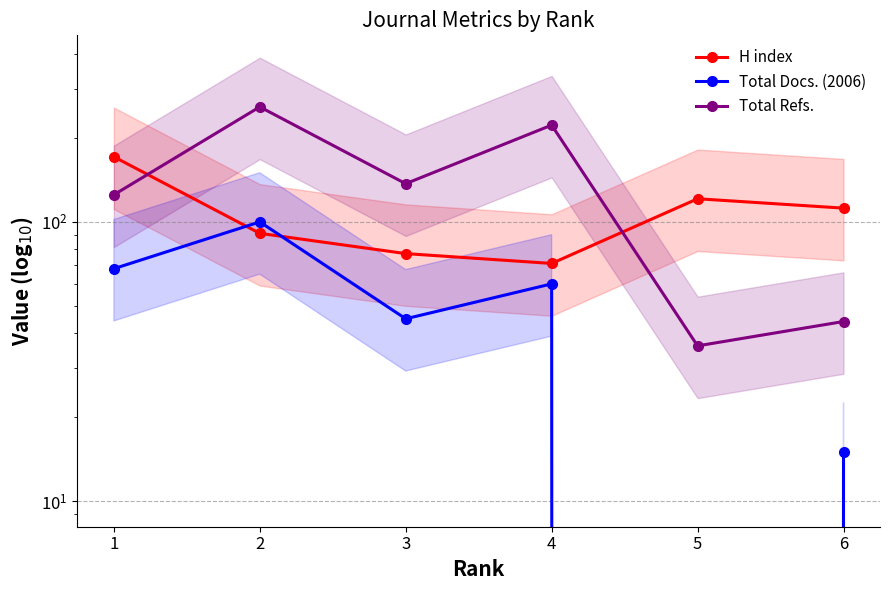

How many times do Total Refs. and H index cross each other?

2